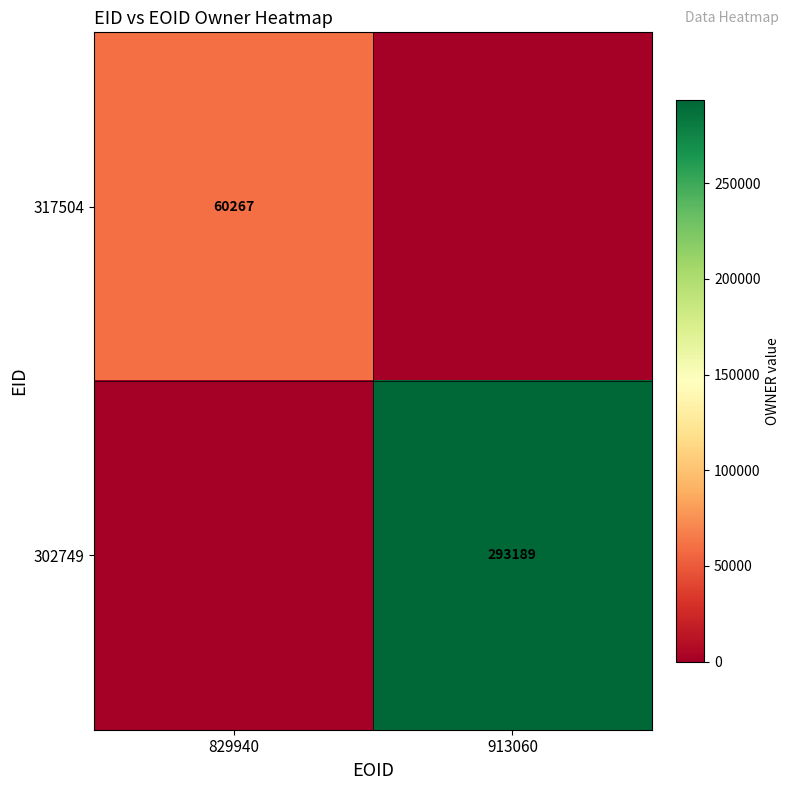

True or false: 302749 has a value of 444315 at 913060.

False